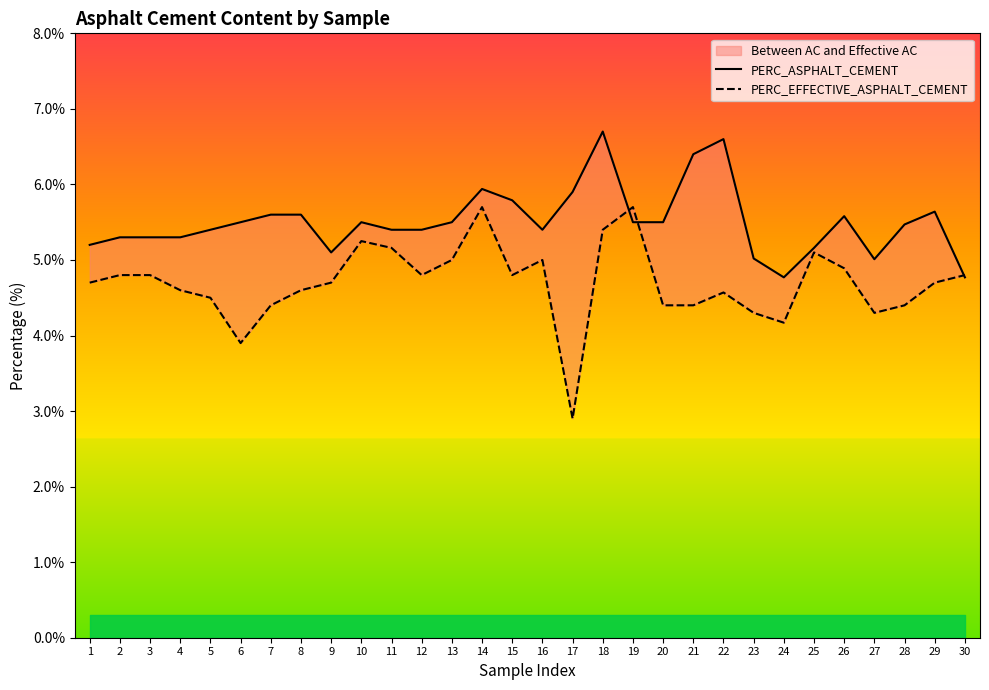

Which series has the widest spread of values?

PERC_EFFECTIVE_ASPHALT_CEMENT